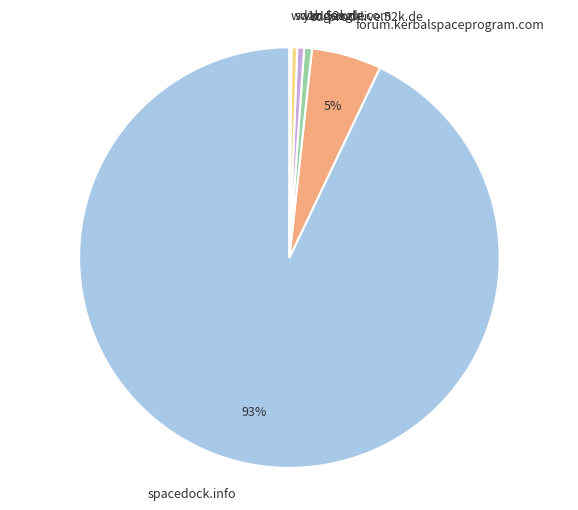

The spacedock.info slice represents 79% of the pie. True or false?

False